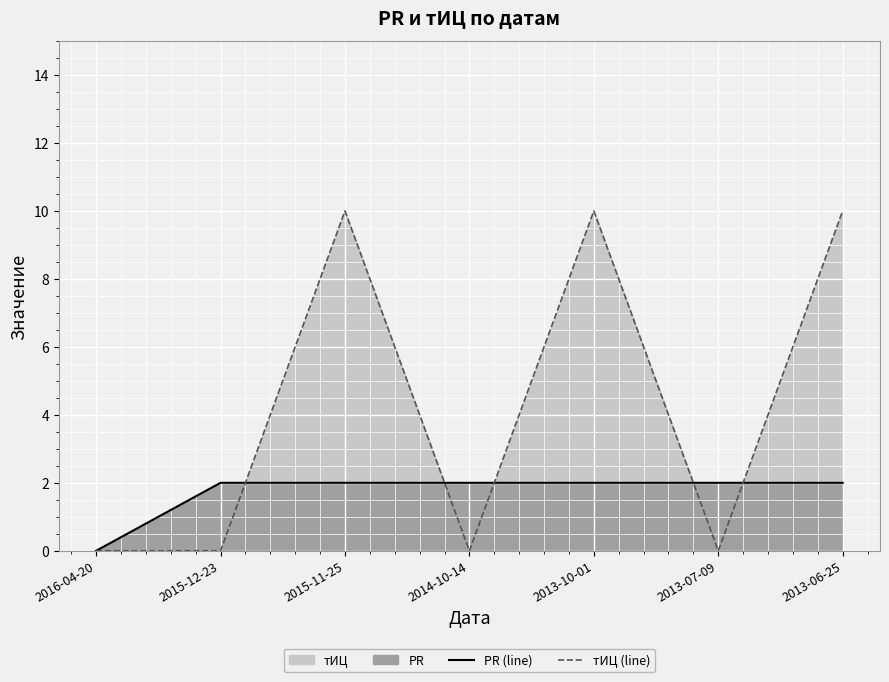

Between 2015-12-23 and 2016-04-20, which is larger?

2015-12-23